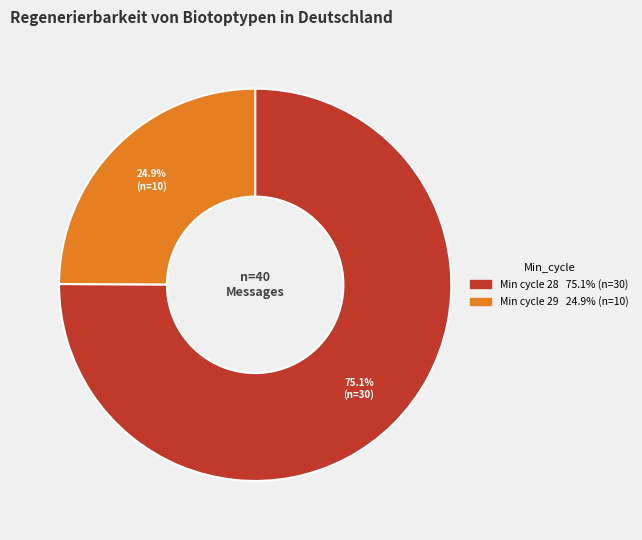

Is there a majority slice in this chart?

Yes